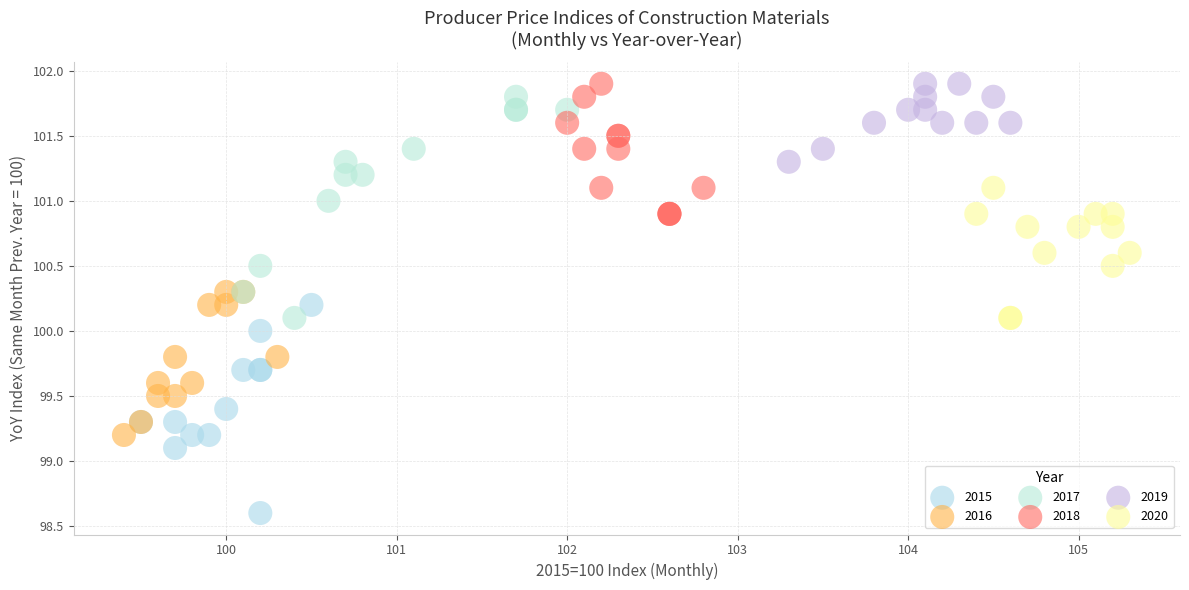

Which series contains the lowest Y value?

2015